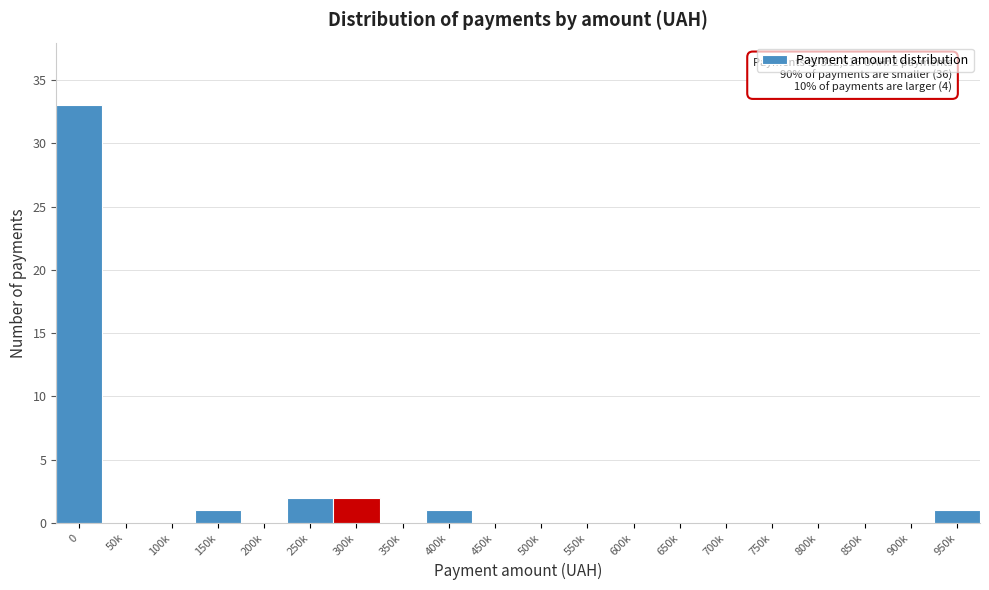

Reading left to right, transcribe all the data shown in this chart.

0=33	50k=0	100k=0	150k=1	200k=0	250k=2	300k=2	350k=0	400k=1	450k=0	500k=0	550k=0	600k=0	650k=0	700k=0	750k=0	800k=0	850k=0	900k=0	950k=1